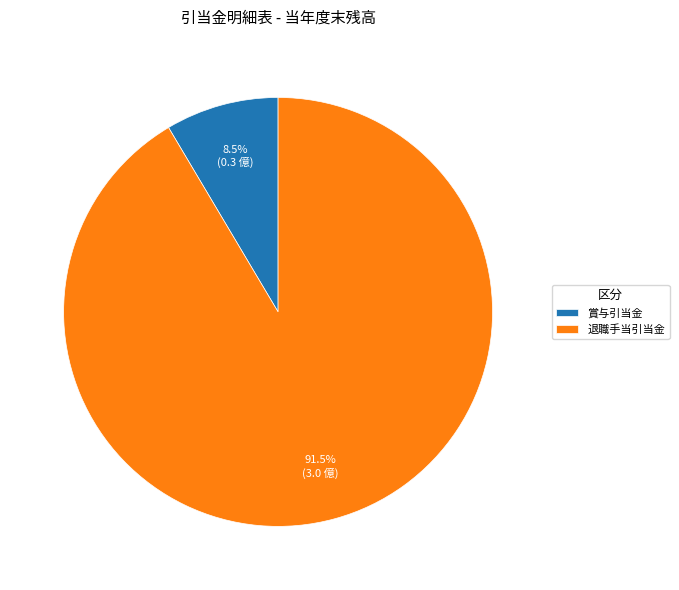

Rank the categories by value from lowest to highest.

賞与引当金, 退職手当引当金